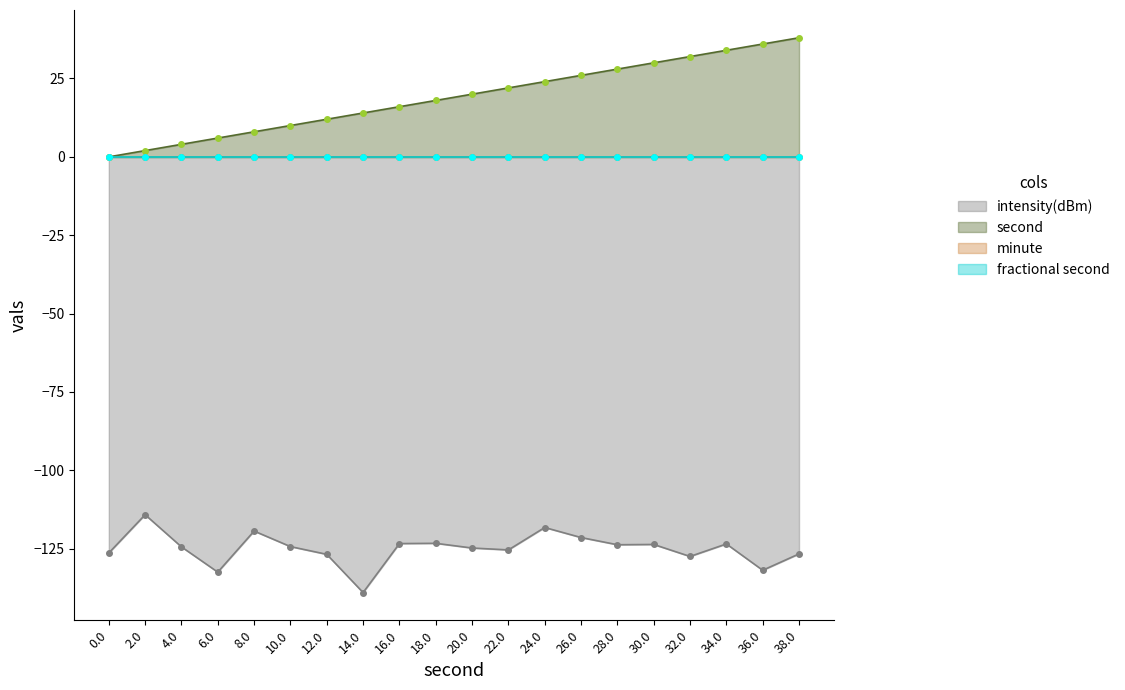

How many interior local peaks does the intensity(dBm) series have?

6